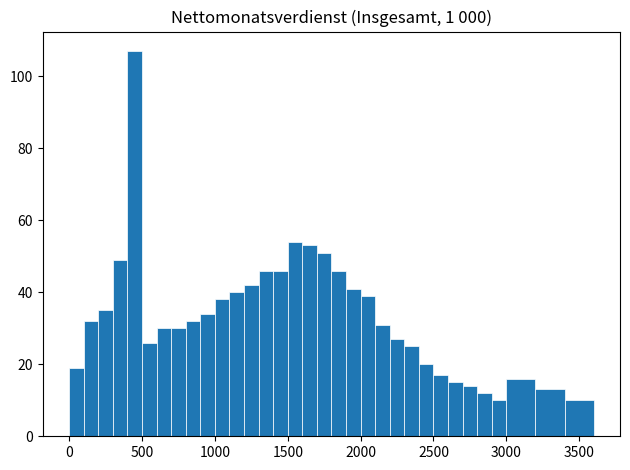

Read against the x-axis, roughly where is the centre of the tallest bar?

450